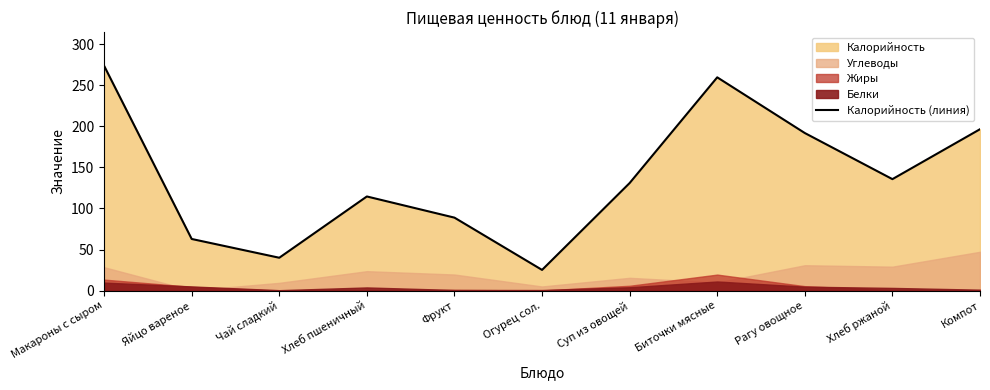

List the labels in order of value, largest first.

Макароны с сыром, Биточки мясные, Компот, Рагу овощное, Хлеб ржаной, Суп из овощей, Хлеб пшеничный, Фрукт, Яйцо вареное, Чай сладкий, Огурец сол.